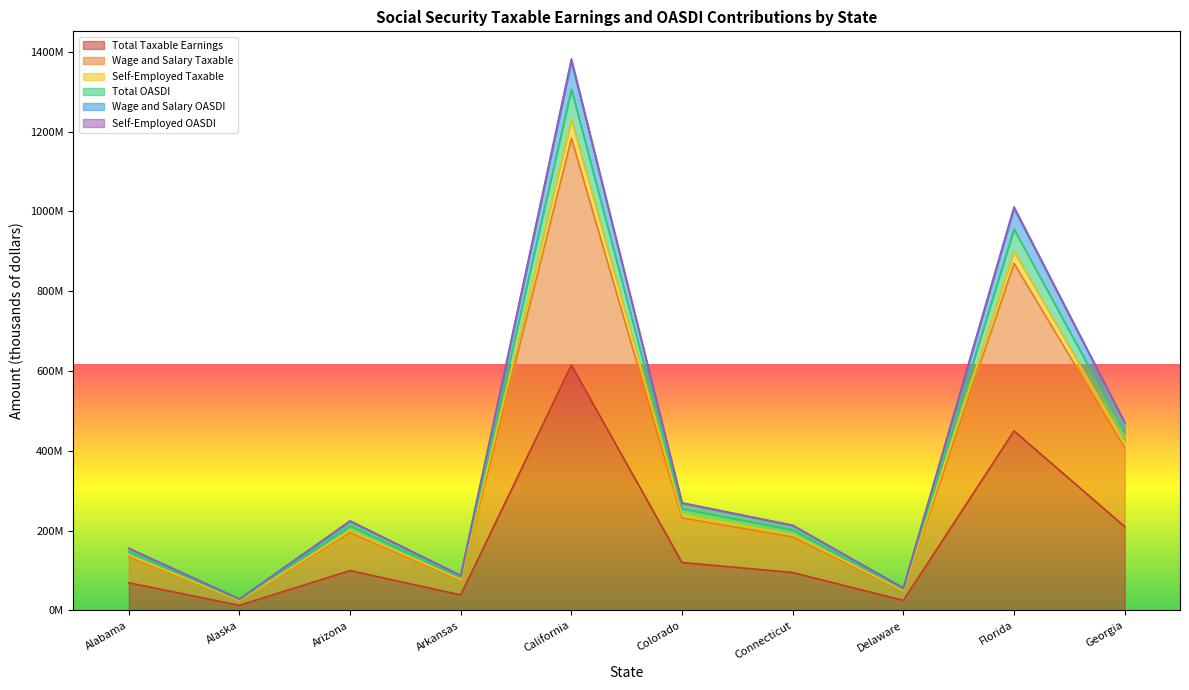

What position from the right is Colorado?

5